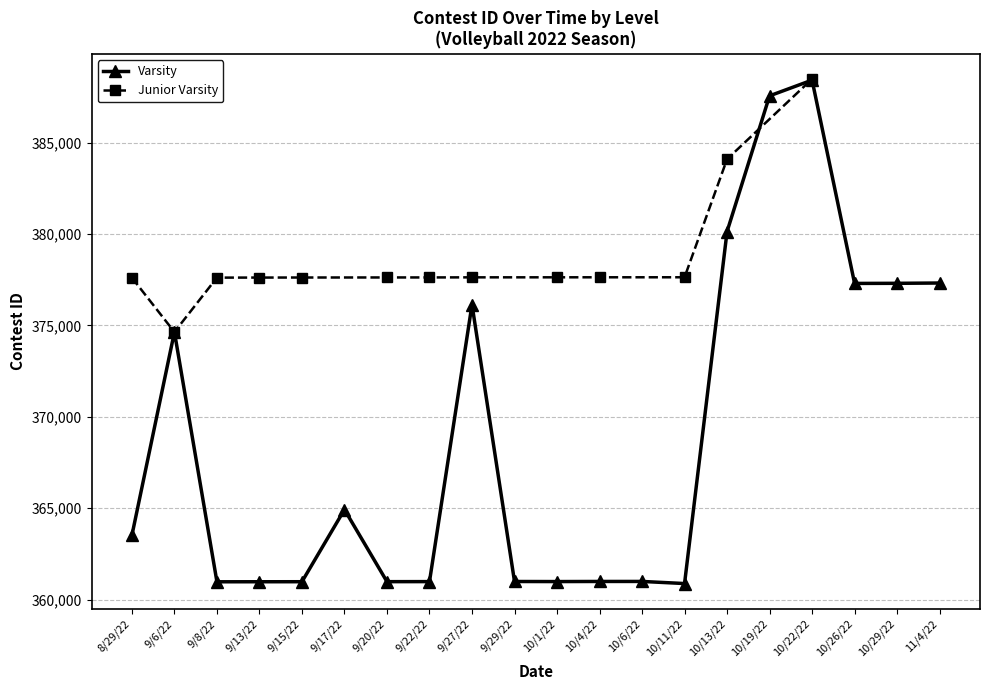

What is the difference between the second highest and minimum values?

26673